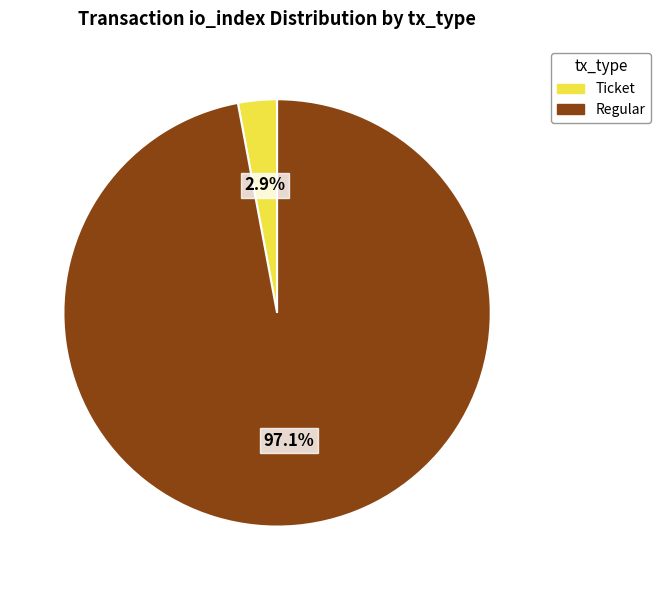

Is there any slice that represents more than half of the pie?

Yes